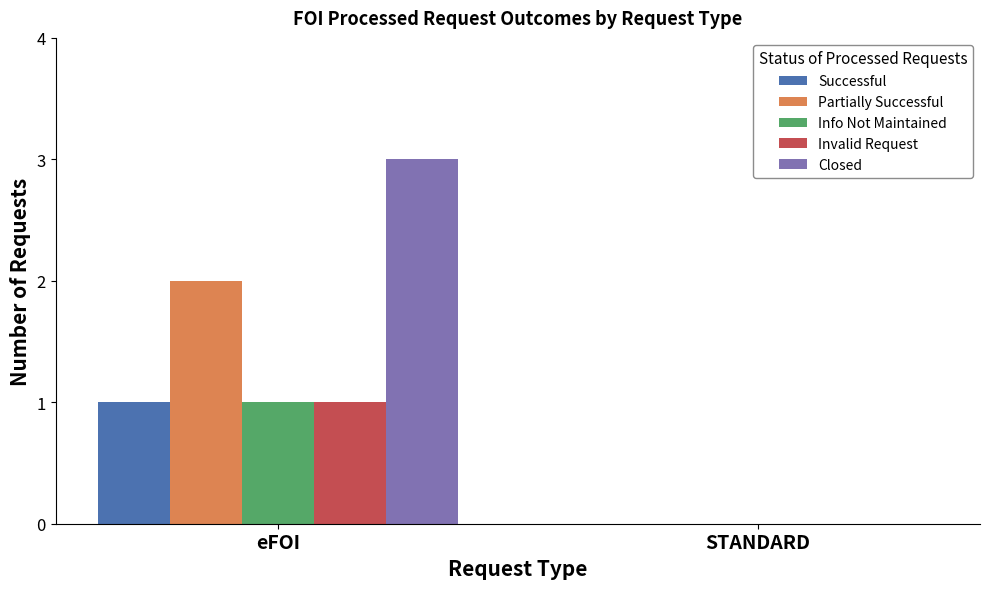

Between eFOI and STANDARD, which series saw the biggest shift?

Closed